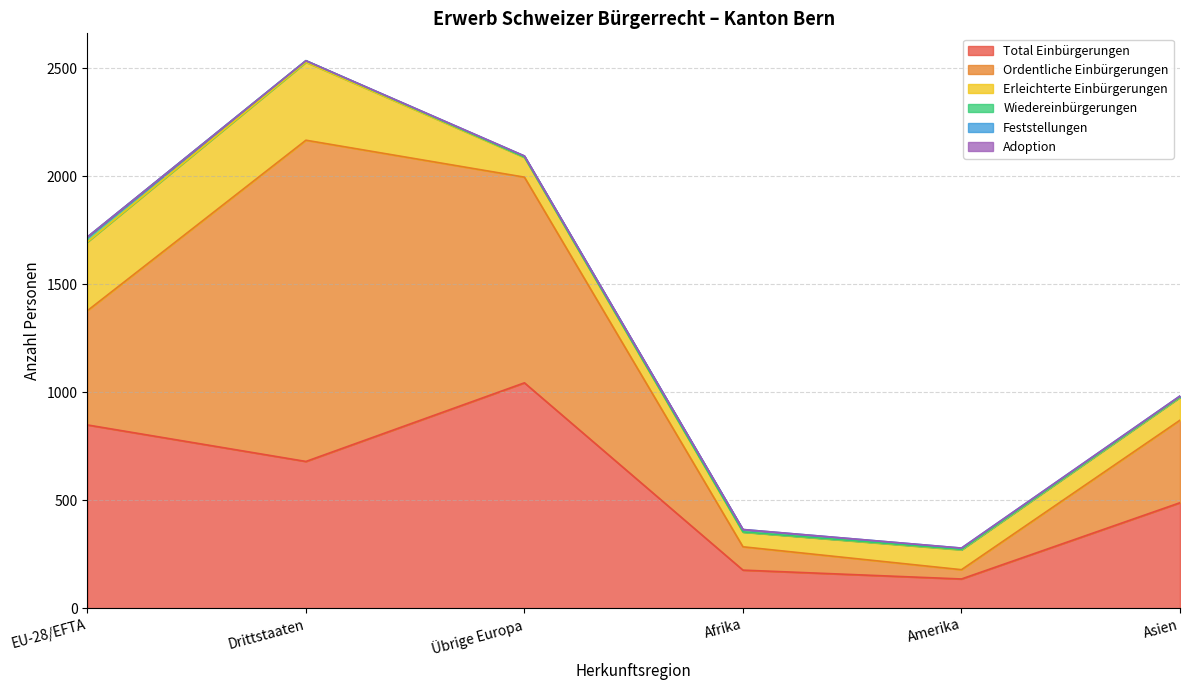

At which label is Ordentliche Einbürgerungen closest to 765?

Übrige Europa